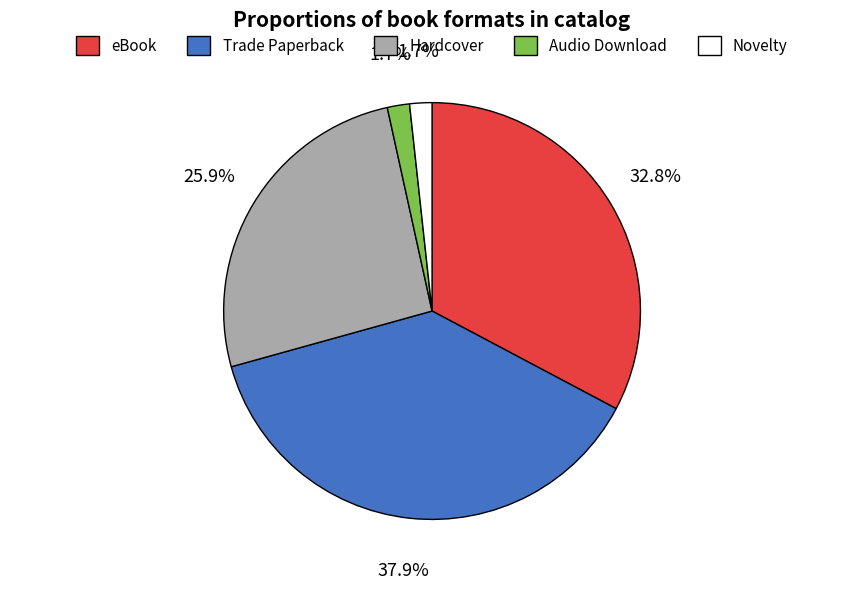

Is there a majority slice in this chart?

No